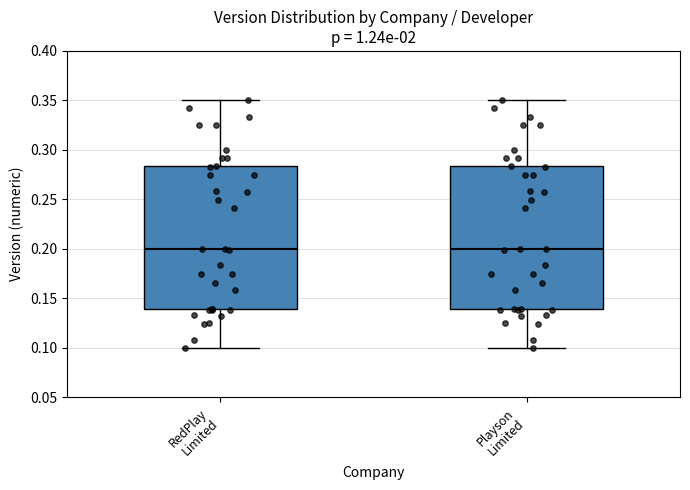

Reading left to right, read every box against the y-axis: the position of its median line, the range the box covers, and the ends of its whiskers. The values are not printed on the chart, so give them approximately, as read against the axis.

RedPlay Limited: median 0.200, box 0.140 to 0.285, whiskers 0.100 to 0.350
Playson Limited: median 0.200, box 0.140 to 0.285, whiskers 0.100 to 0.350